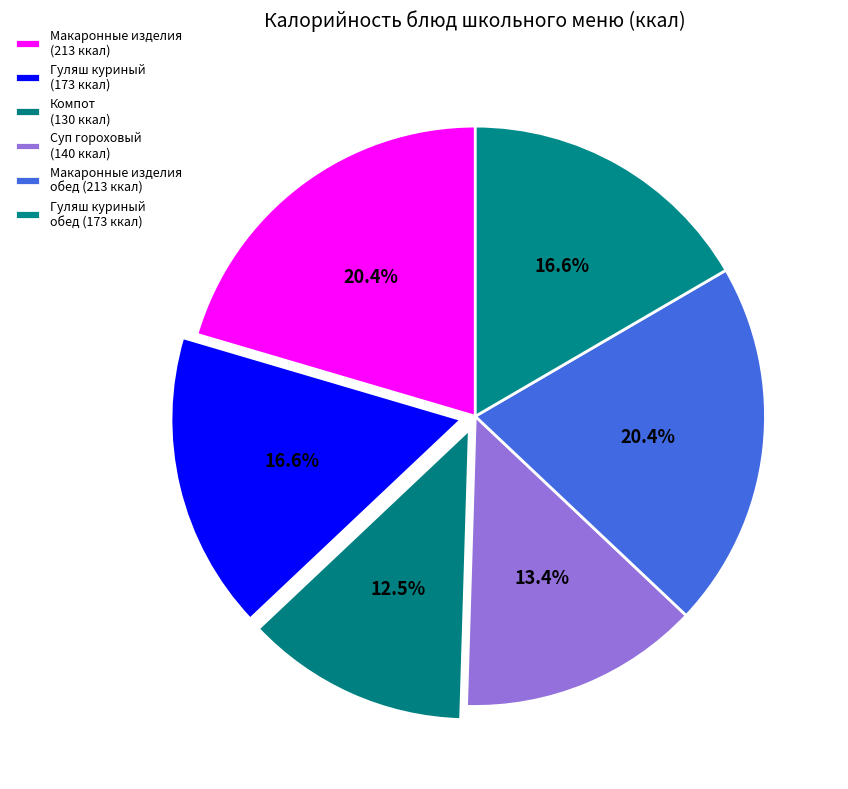

Count the number of slices in the pie.

6